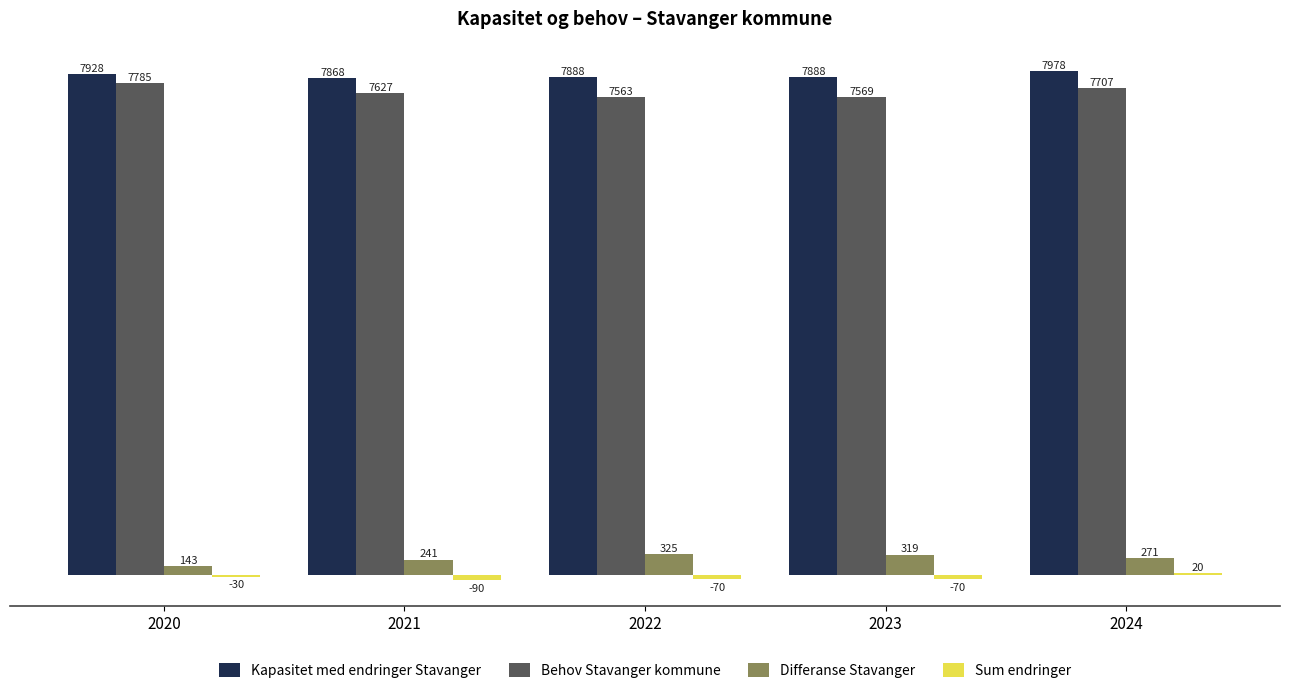

What is the sum of all Kapasitet med endringer Stavanger values?

39550